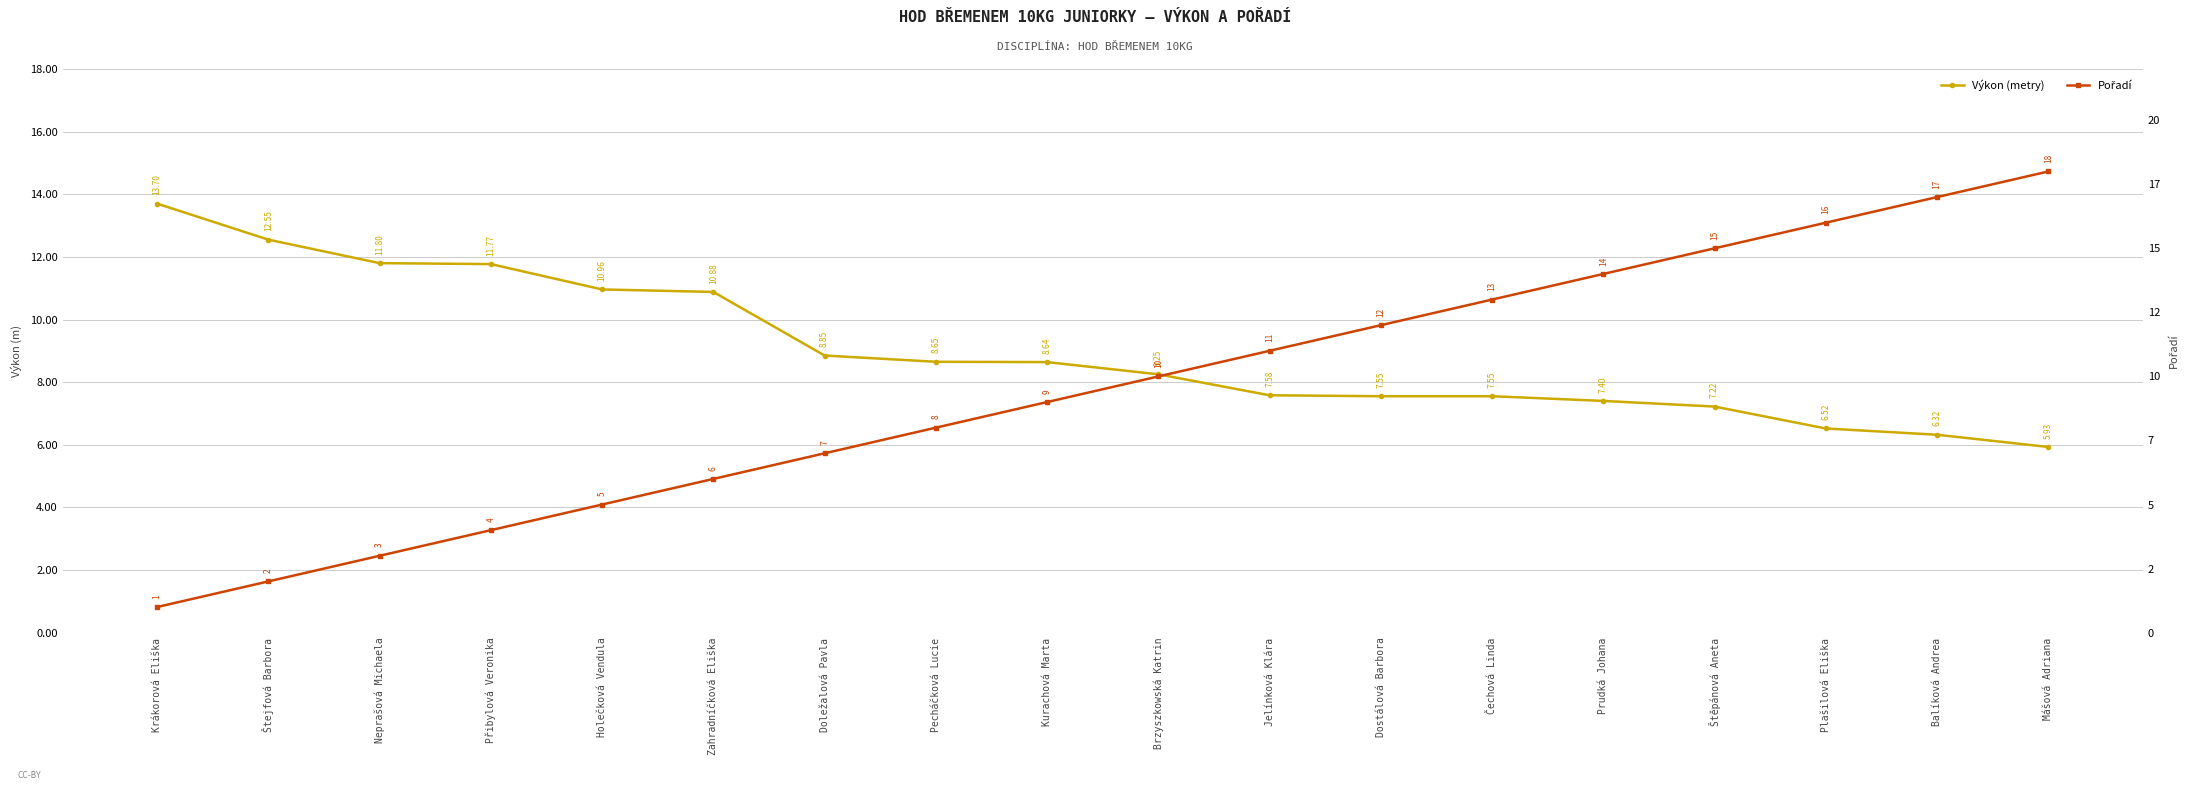

What is the difference between the second highest and minimum values in the Pořadí series?

16.0